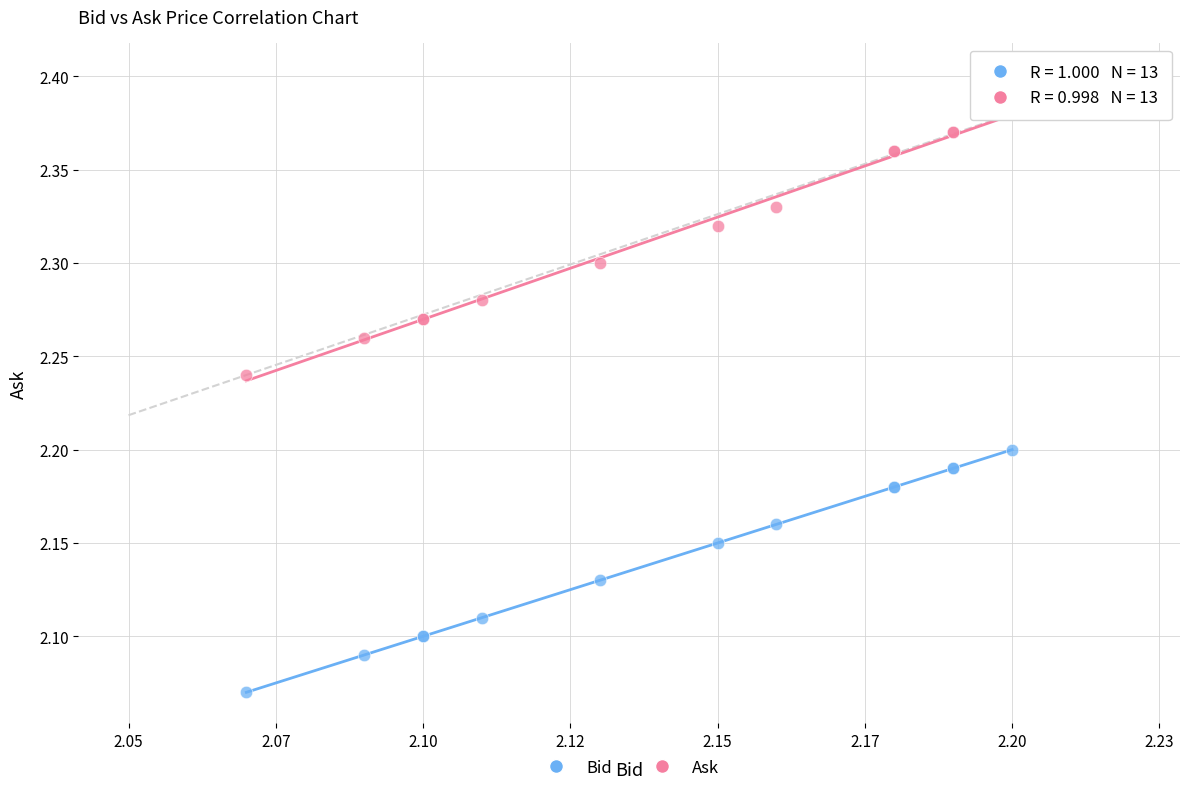

Which series contains the highest Y value?

Ask